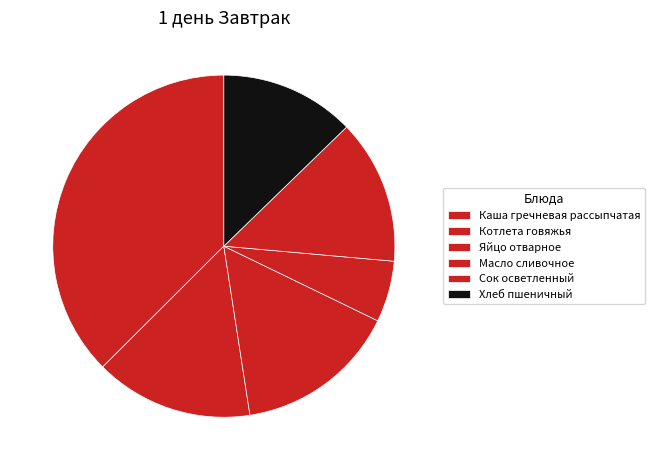

How many segments does this pie chart have?

6